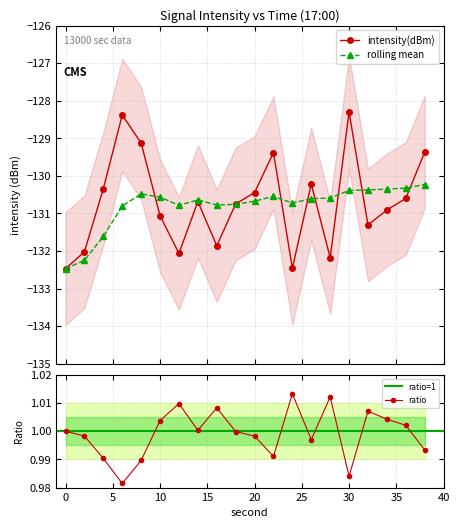

Is this an area chart (filled region under the line)?

No